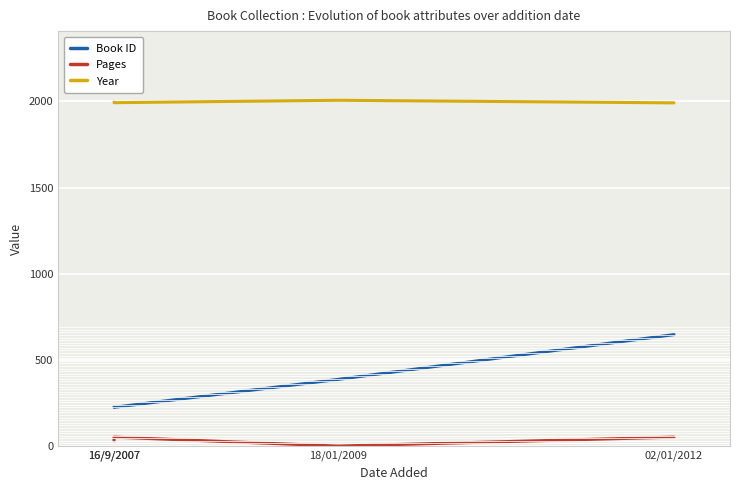

Between 16/9/2007 and 18/01/2009, which series saw the biggest shift?

Book ID